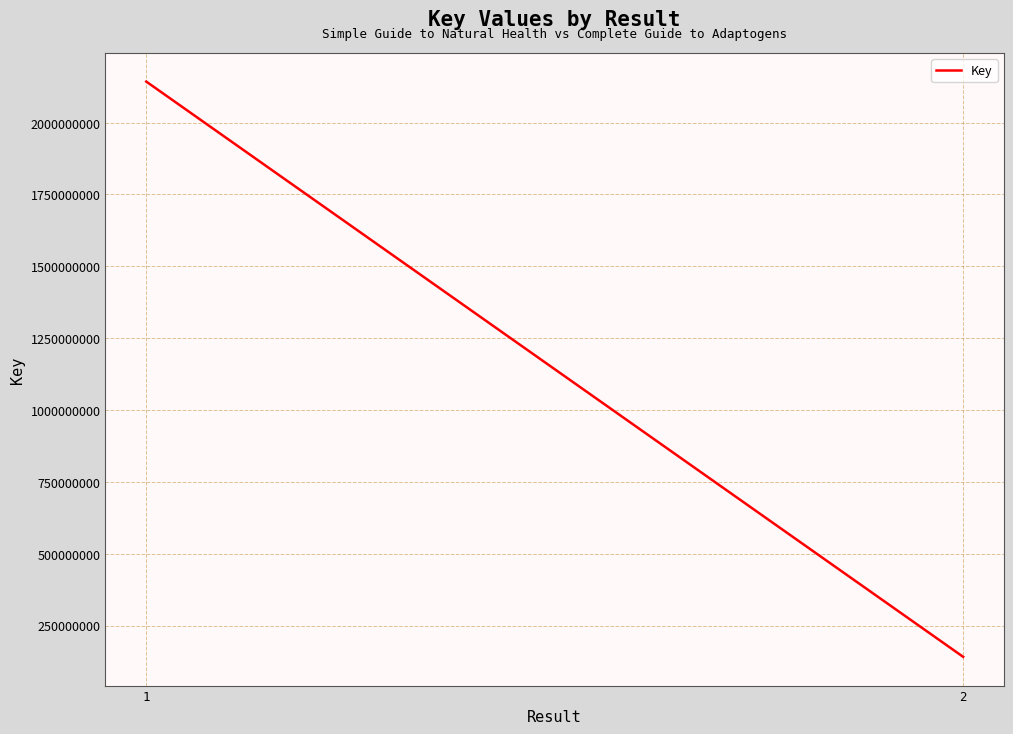

True or false: the data shows 228239334 at 2.

False